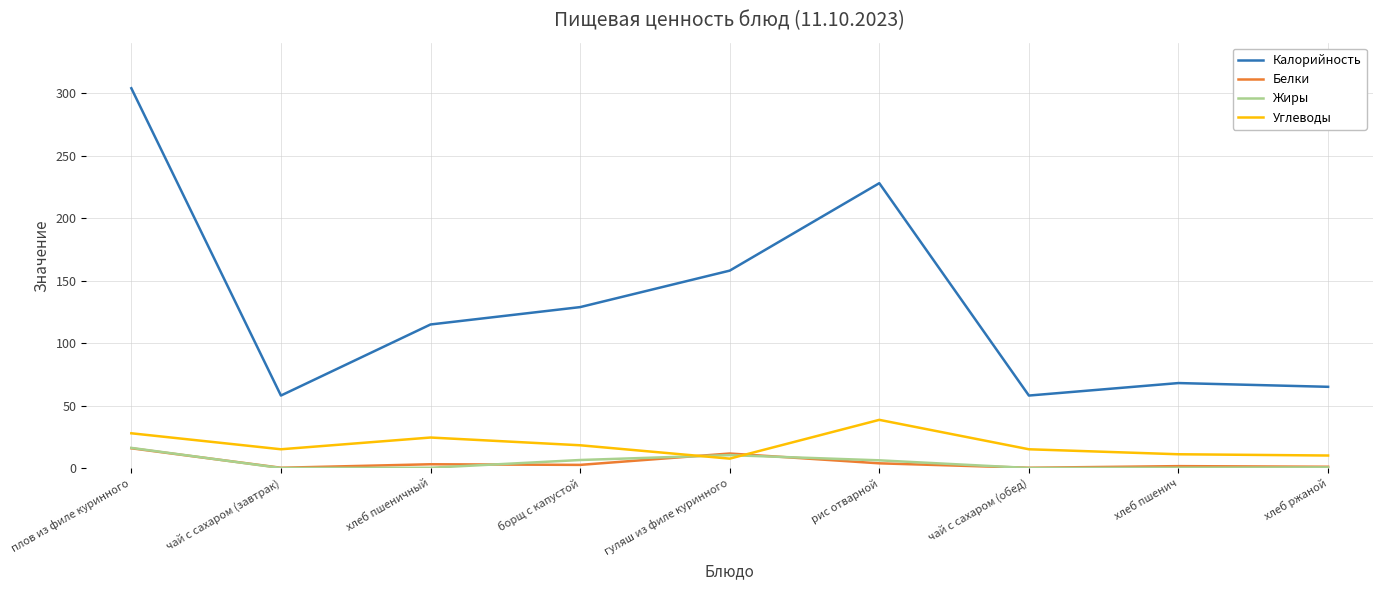

Read the Белки value at плов из филе куринного.

15.8